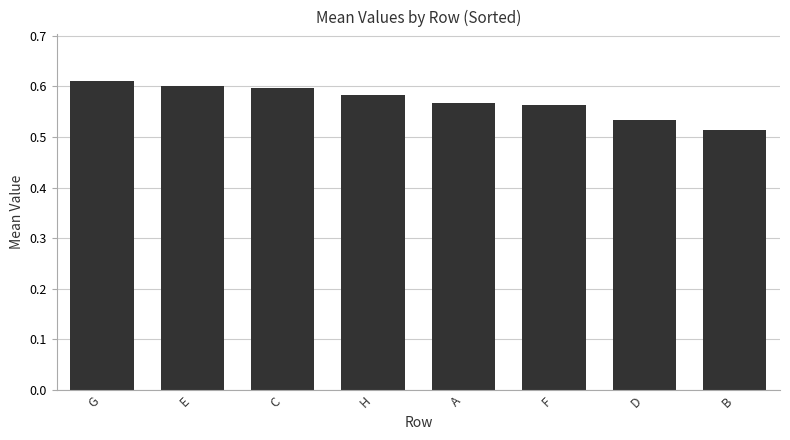

Which label corresponds to the smallest value in the chart?

B